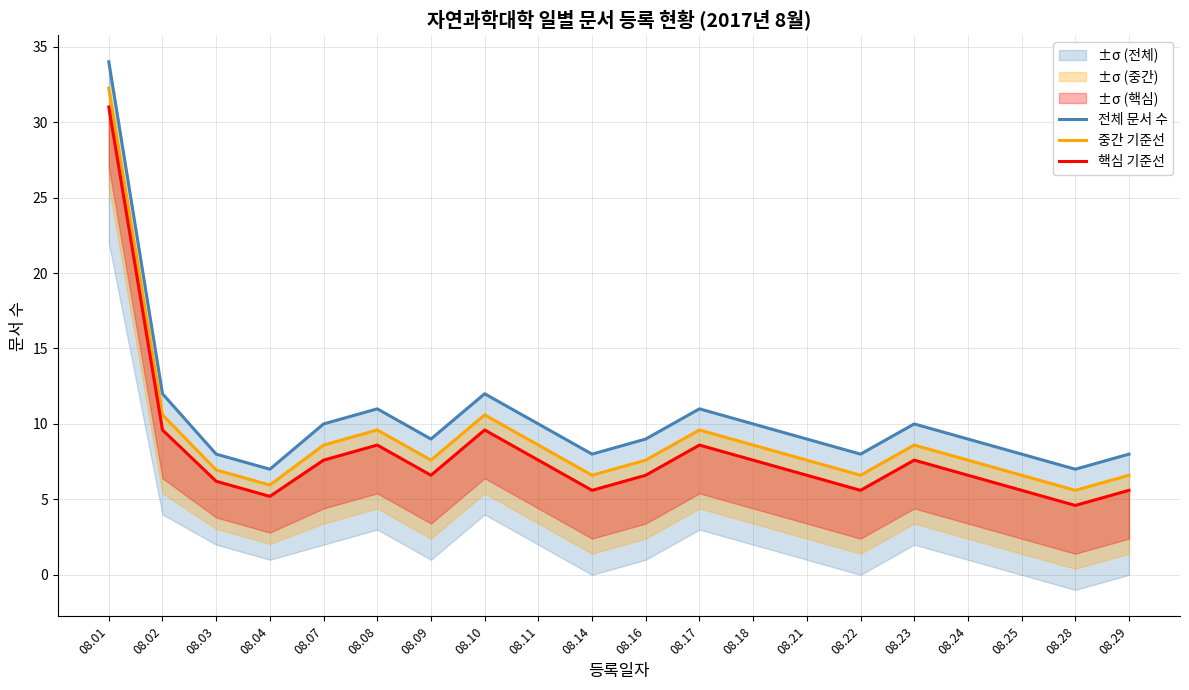

What is the total value across all series at 08.08?

29.2